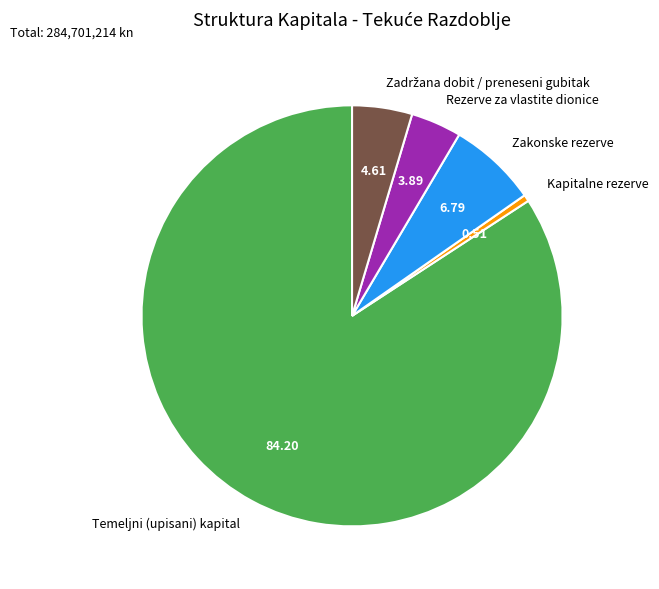

Which slice is the smallest?

Kapitalne rezerve